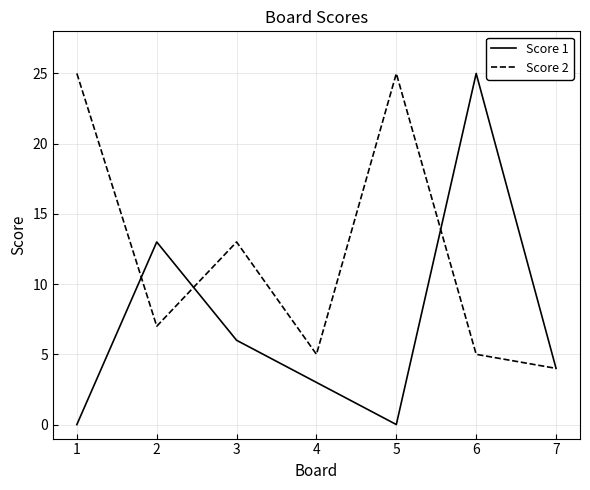

At which category is the sum across all series the highest?

6